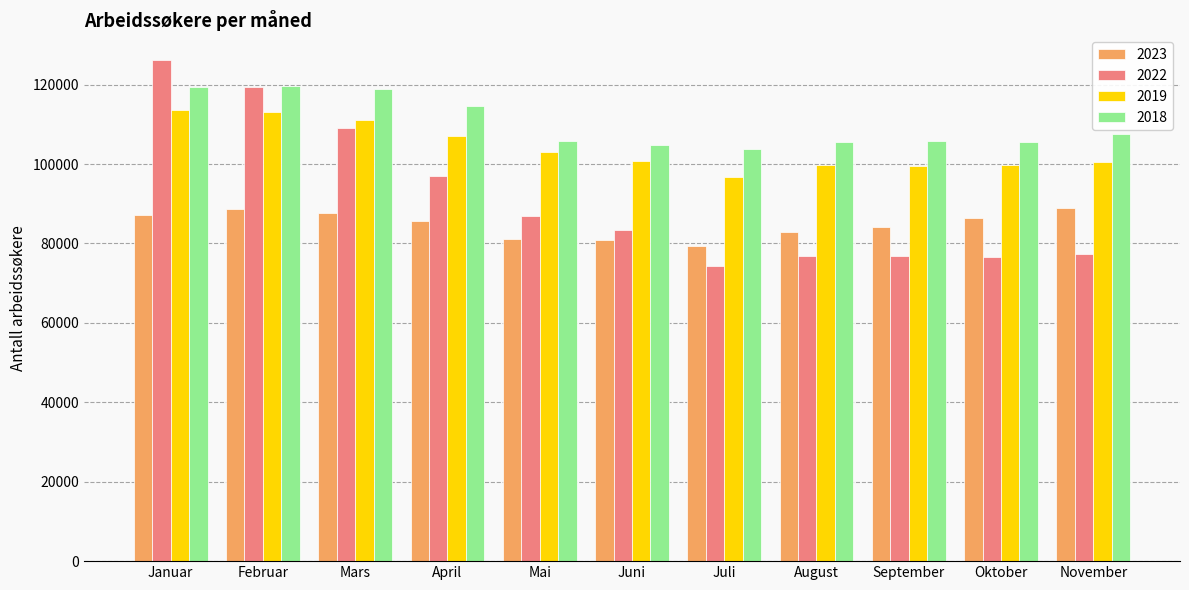

Between Juni and August, which series saw the biggest shift?

2022